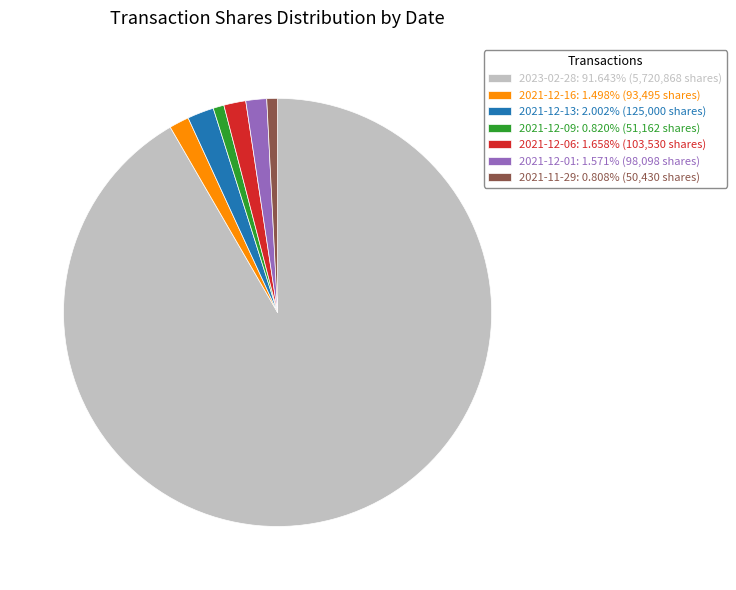

Is the sum of 2021-12-01: 1.571% (98,098 shares) and 2023-02-28: 91.643% (5,720,868 shares) greater than half?

Yes